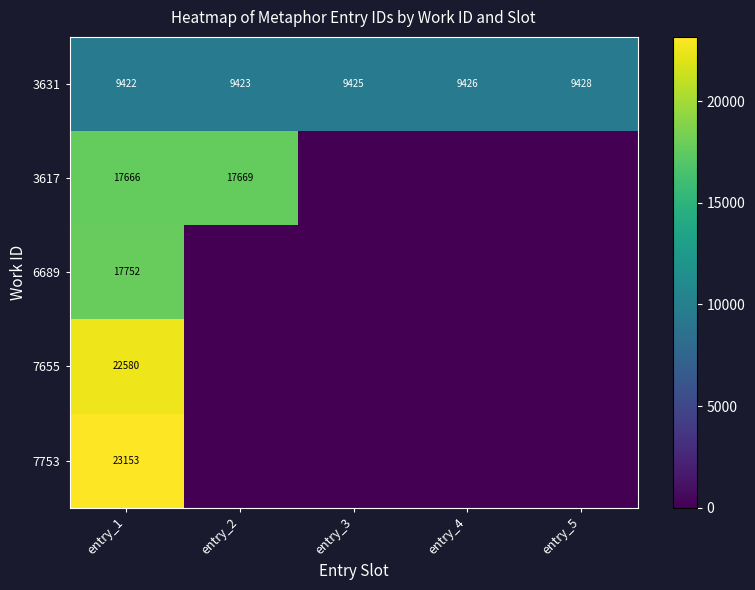

What is the difference between the maximum and second lowest values in the 3631 series?

5